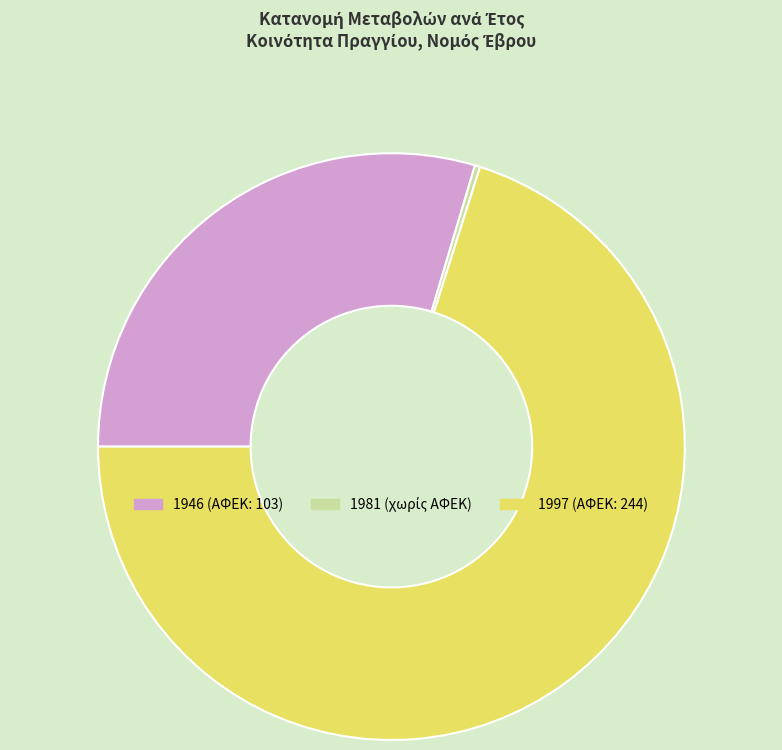

Does any single category account for the majority?

Yes